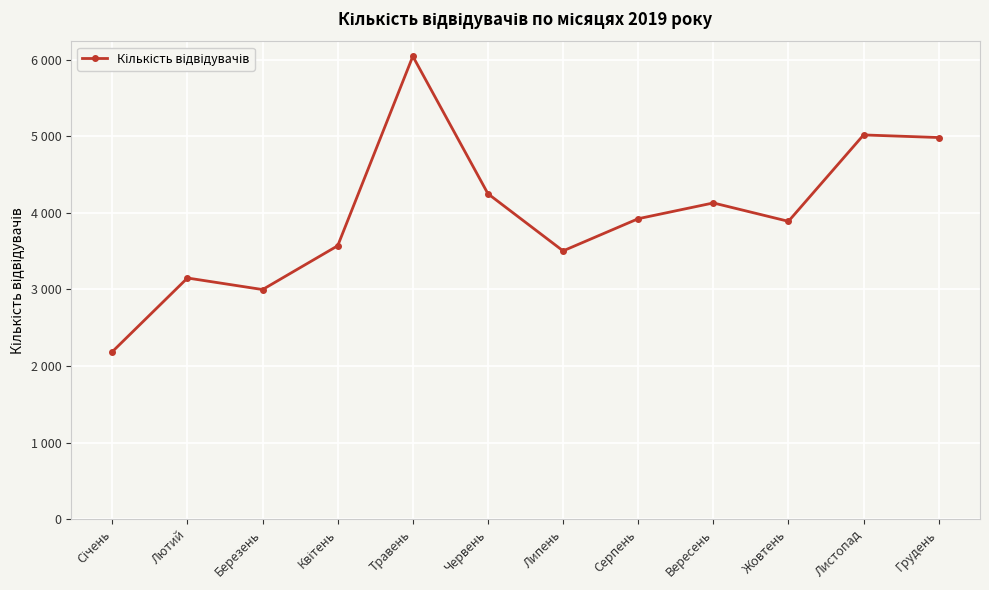

List the labels in order of value, largest first.

Травень, Листопад, Грудень, Червень, Вересень, Серпень, Жовтень, Квітень, Липень, Лютий, Березень, Січень